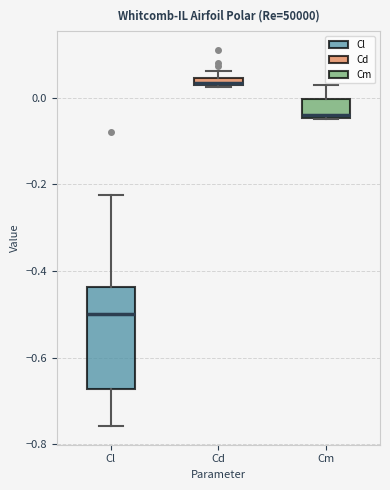

Where is the lower edge of the box for Cm on the y-axis? The values are not printed on the chart, so give them approximately, as read against the axis.

-0.04